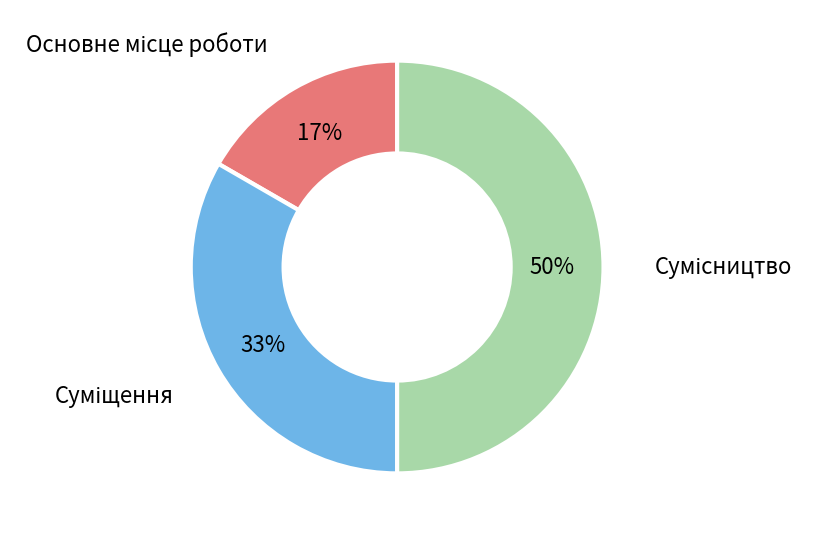

To the nearest percent, what is the difference between the largest and smallest slice percentages?

33%